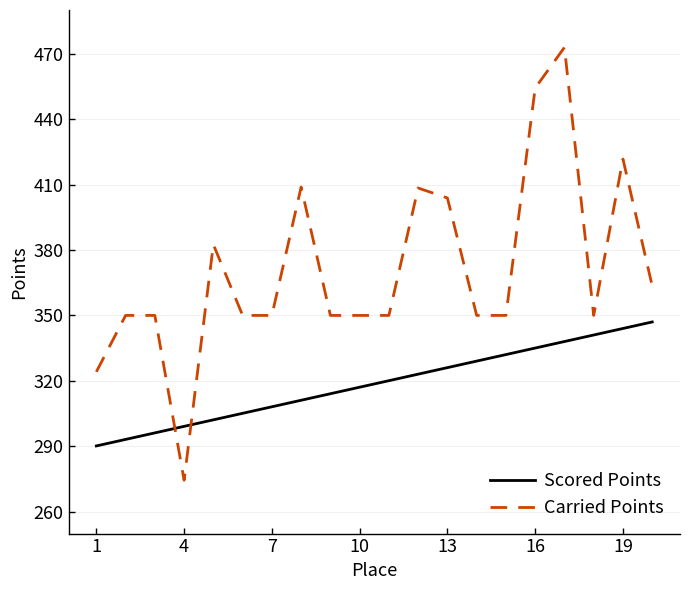

What is the difference between the maximum and minimum values in the Carried Points series?

198.4